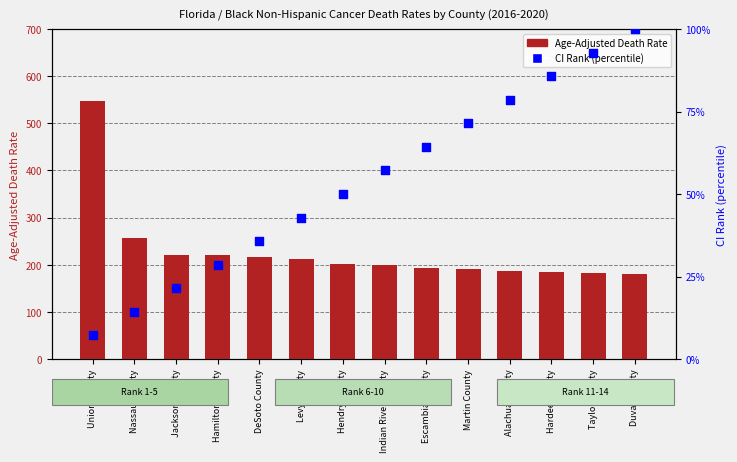

Which series reaches the maximum Y coordinate?

Age-Adjusted Death Rate